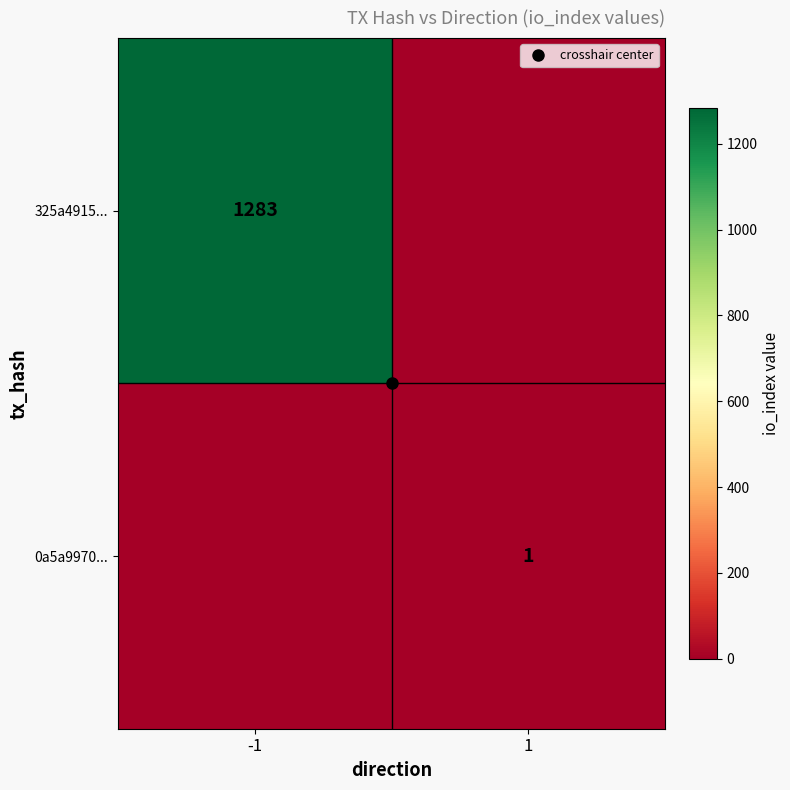

Which series has the largest total across all categories?

325a4915...